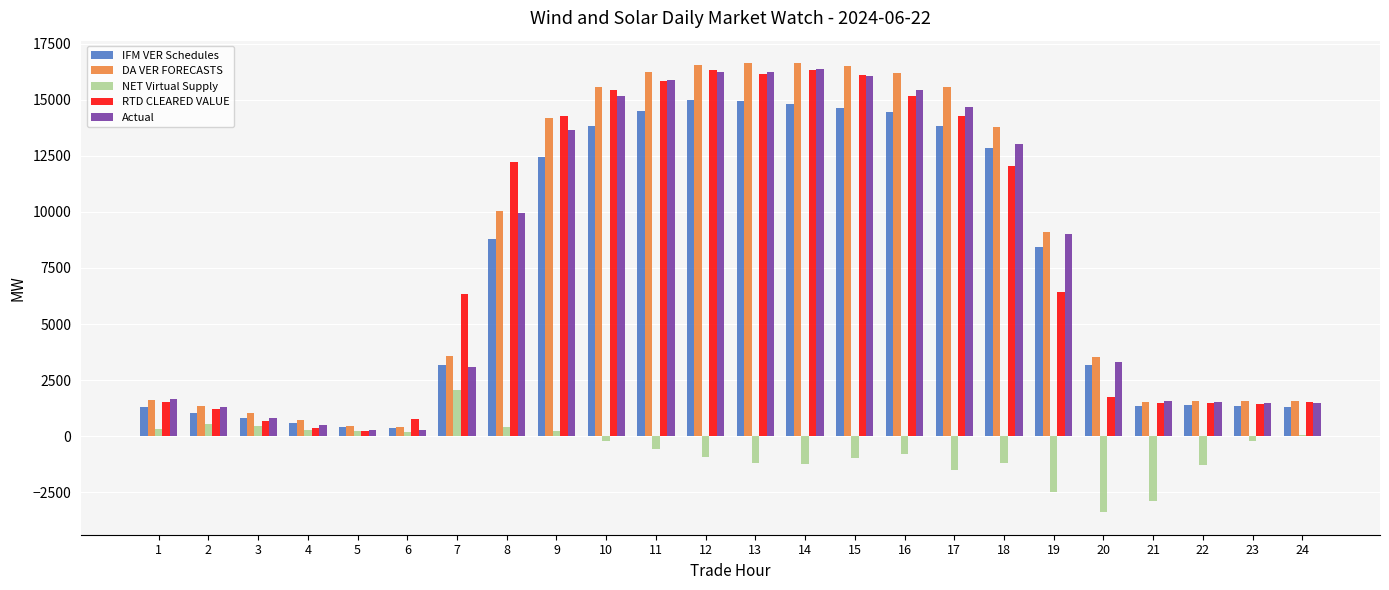

What value does the IFM VER Schedules series have at 22?

1369.1